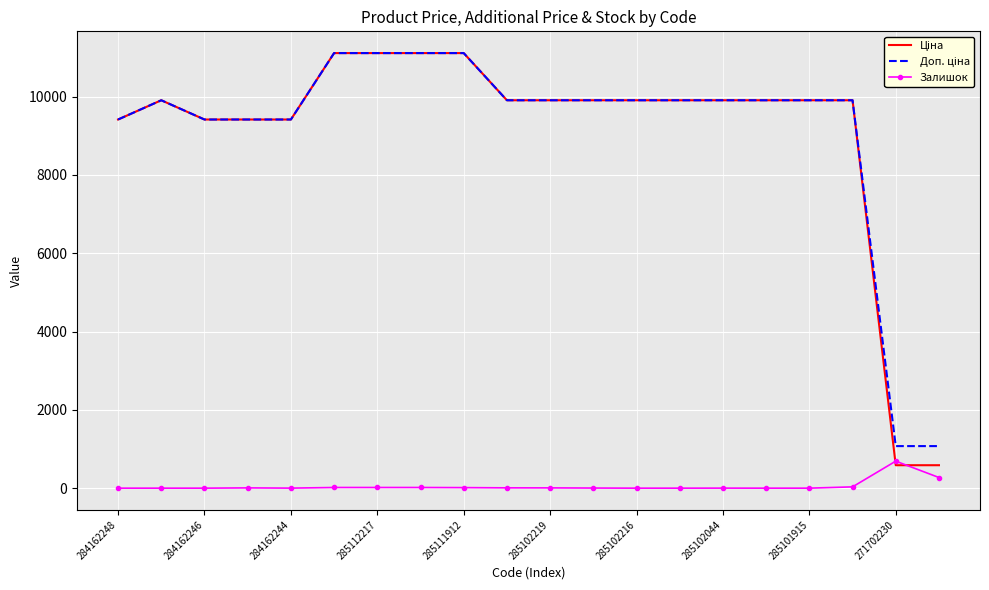

What is the maximum value shown in the chart?

11113.6